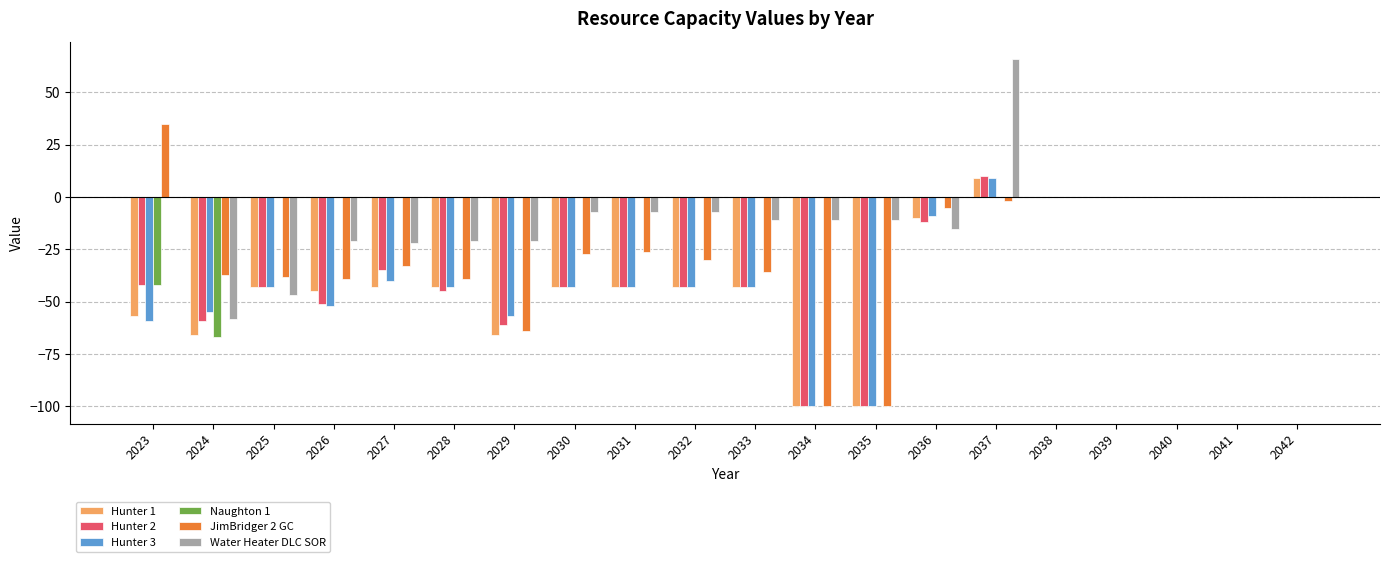

What are all the series names shown in the legend?

Hunter 1, Hunter 2, Hunter 3, Naughton 1, JimBridger 2 GC, Water Heater DLC SOR